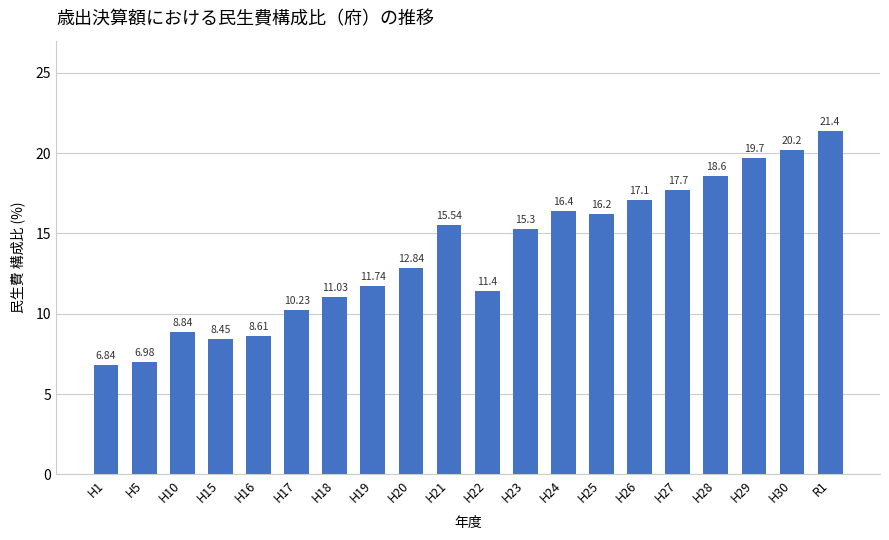

Rank the categories by value from lowest to highest.

H1, H5, H15, H16, H10, H17, H18, H22, H19, H20, H23, H21, H25, H24, H26, H27, H28, H29, H30, R1